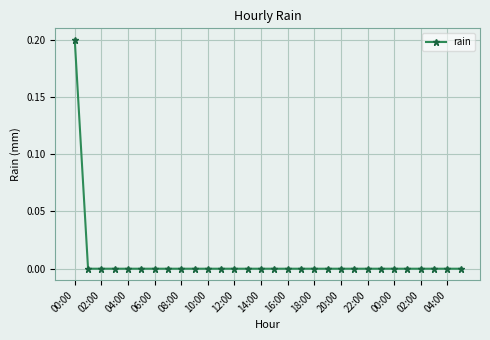

What is the maximum value shown in the chart?

0.2